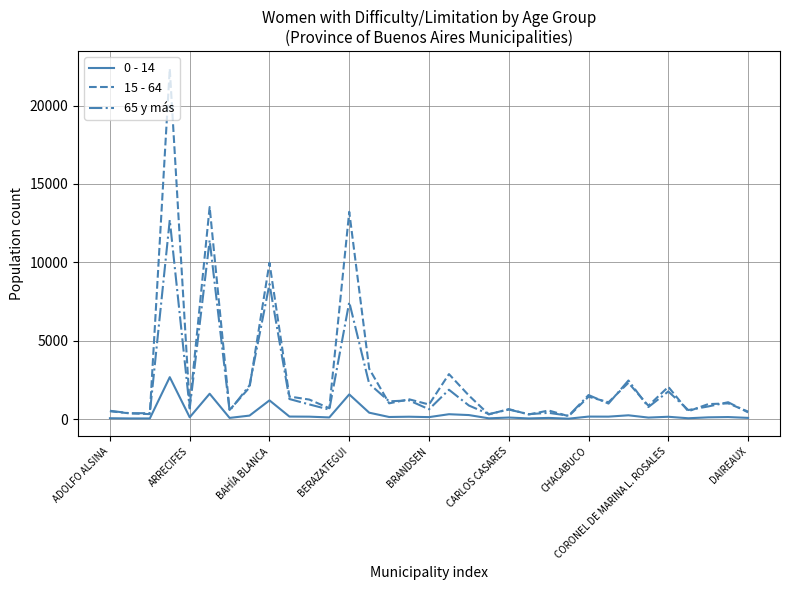

Rank the series by their maximum value, from highest to lowest.

15 - 64, 65 y más, 0 - 14